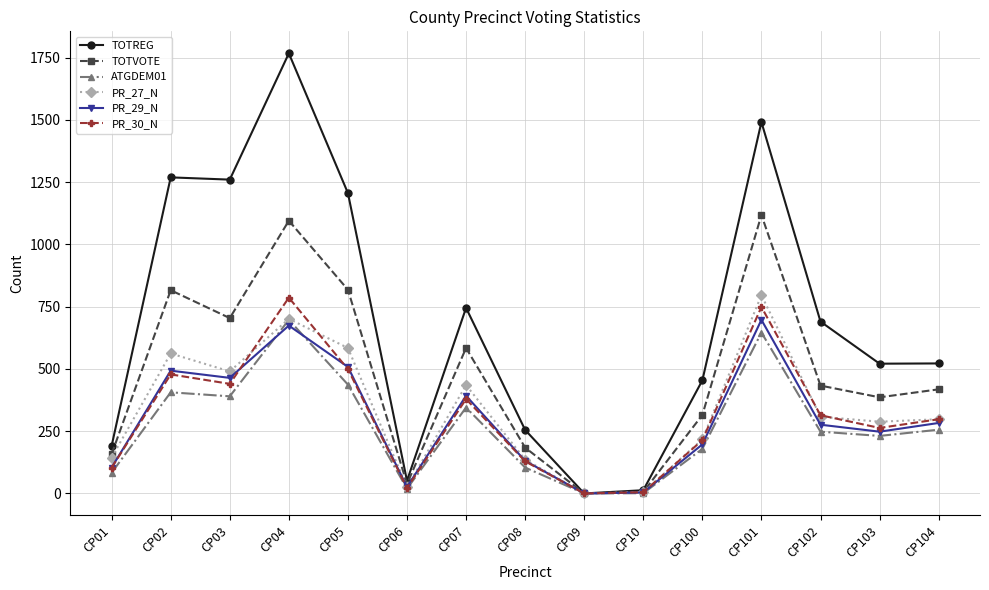

What is the difference between the second highest and minimum values in the PR_30_N series?

749